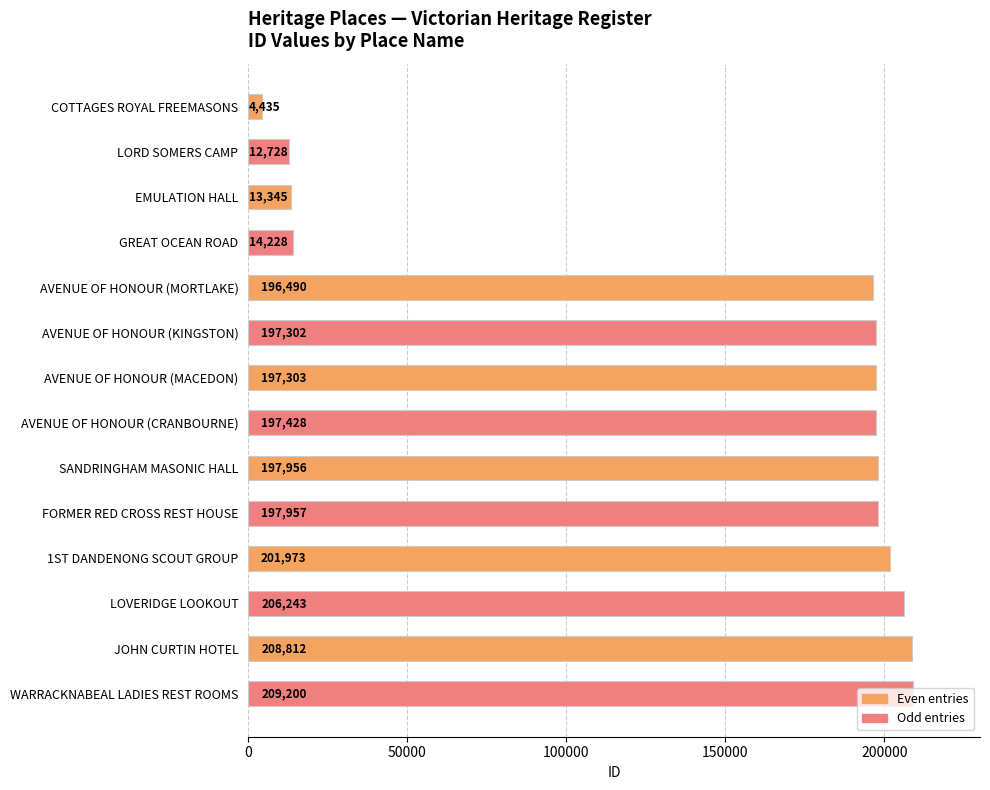

Rank the categories by value from highest to lowest.

WARRACKNABEAL LADIES REST ROOMS, JOHN CURTIN HOTEL, LOVERIDGE LOOKOUT, 1ST DANDENONG SCOUT GROUP, FORMER RED CROSS REST HOUSE, SANDRINGHAM MASONIC HALL, AVENUE OF HONOUR (CRANBOURNE), AVENUE OF HONOUR (MACEDON), AVENUE OF HONOUR (KINGSTON), AVENUE OF HONOUR (MORTLAKE), GREAT OCEAN ROAD, EMULATION HALL, LORD SOMERS CAMP, COTTAGES ROYAL FREEMASONS